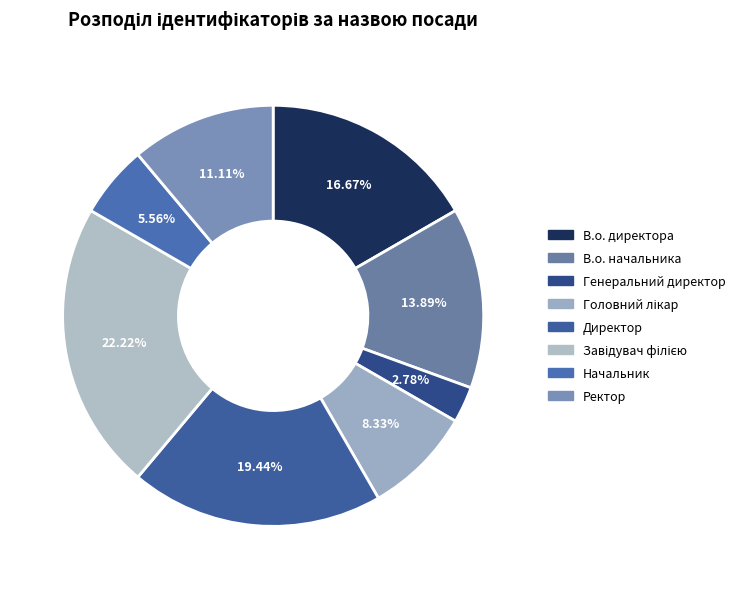

Is Головний лікар the majority of the pie?

No